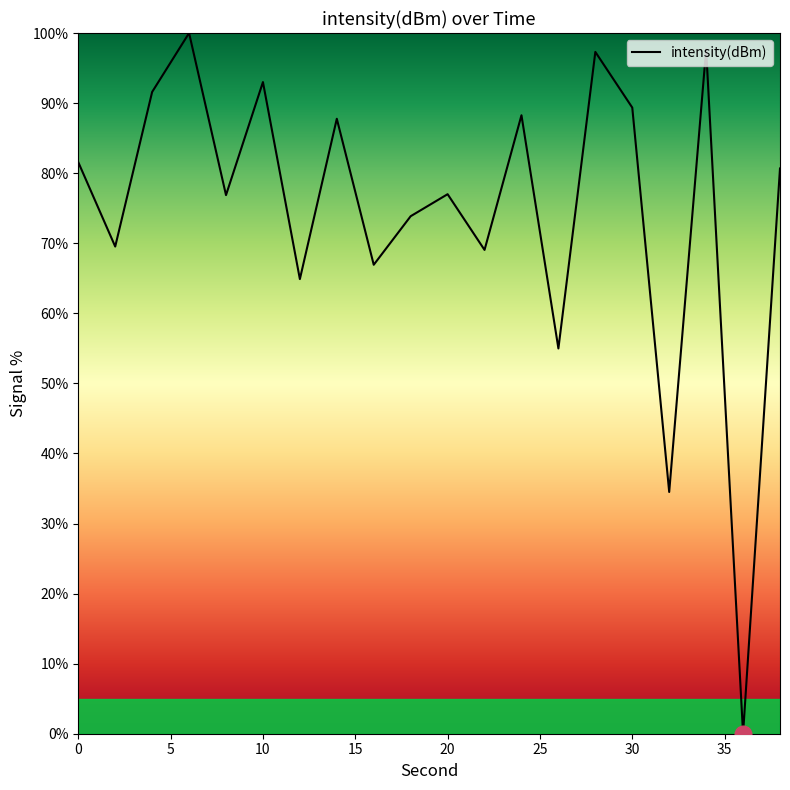

What is the greatest value displayed?

100.0